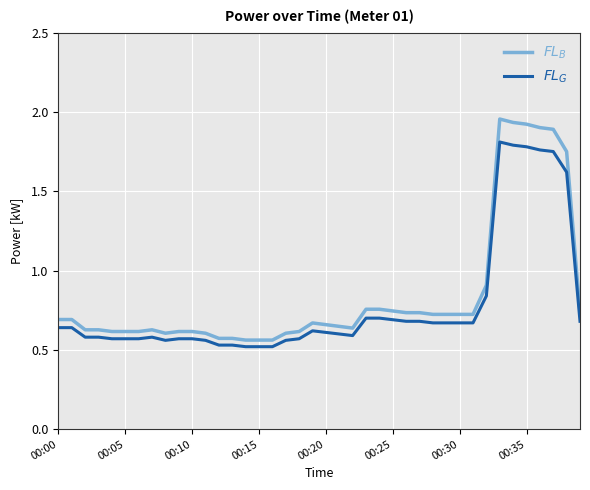

Which series has the largest total across all categories?

$FL_B$